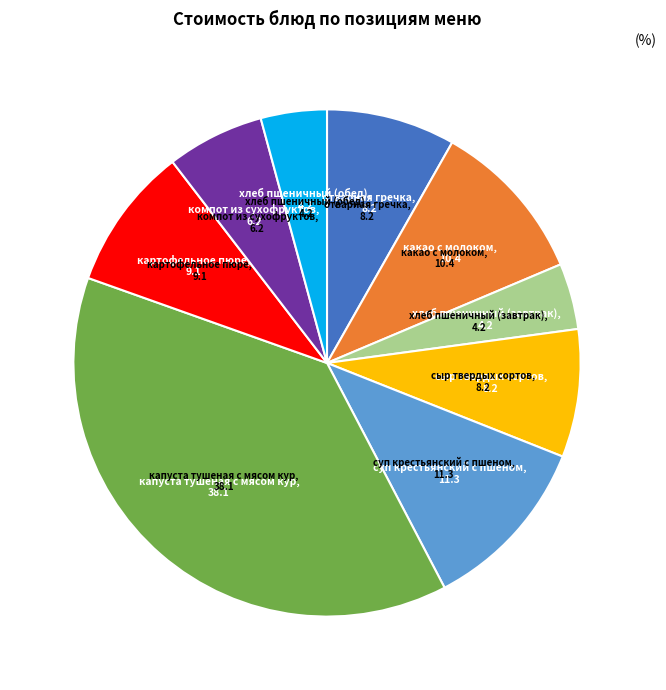

Is there a majority slice in this chart?

No